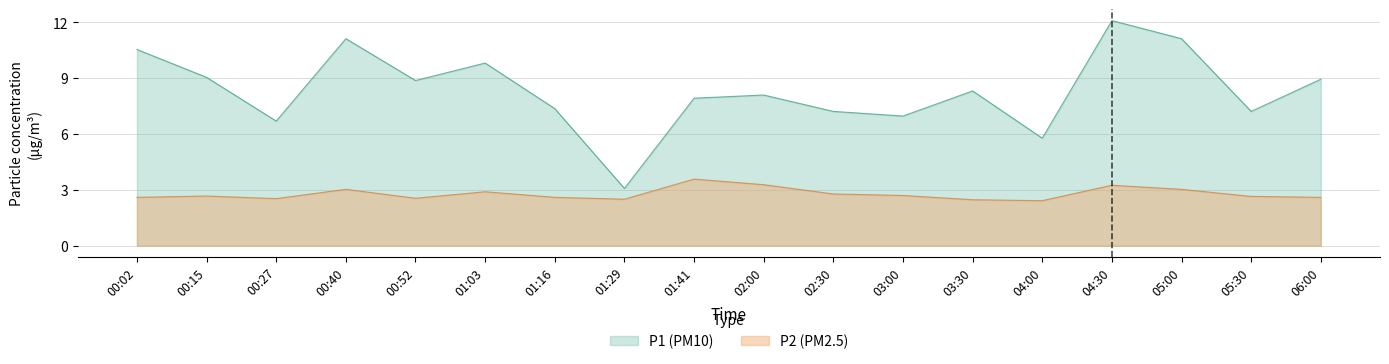

What is the value of the P2 point at the 4th from the left?

3.0